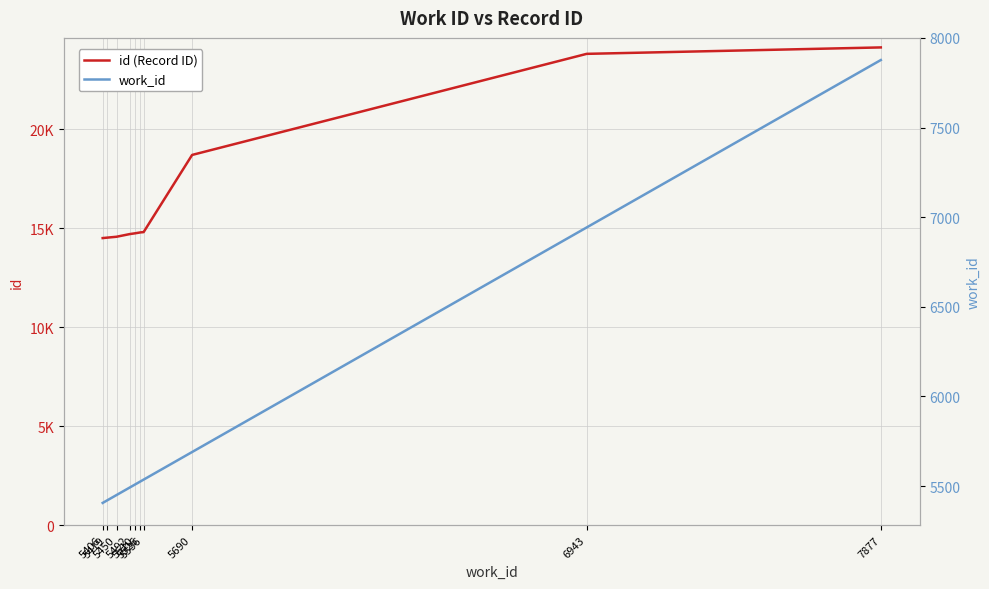

Reading left to right, extract all data points from this chart.

id (Record ID): 14503	14523	14570	14705	14747	14790	14805	18705	23813	24138
work_id: 5406	5419	5450	5492	5510	5526	5536	5690	6943	7877